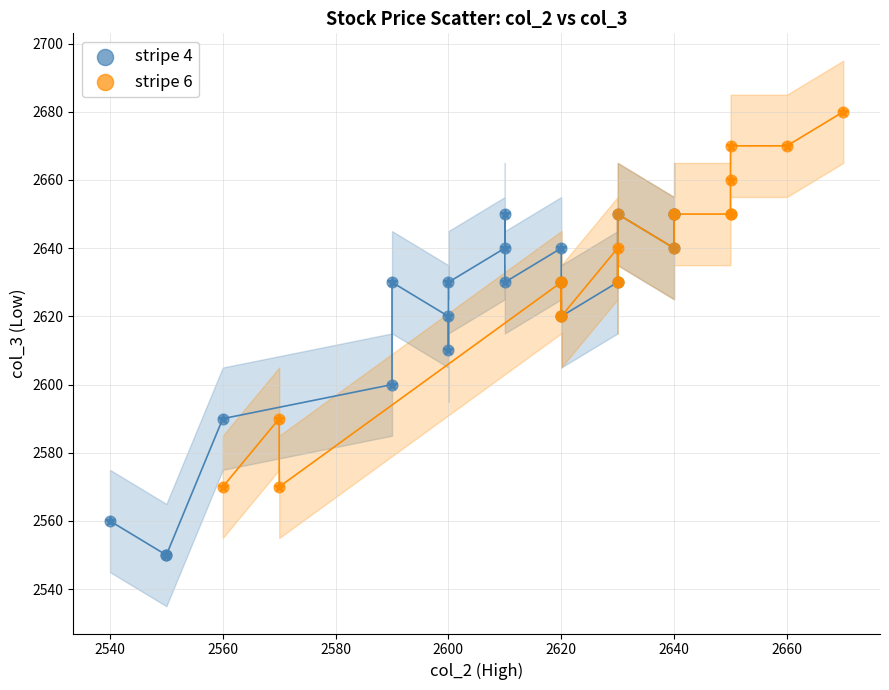

Which series reaches the maximum Y coordinate?

stripe 6